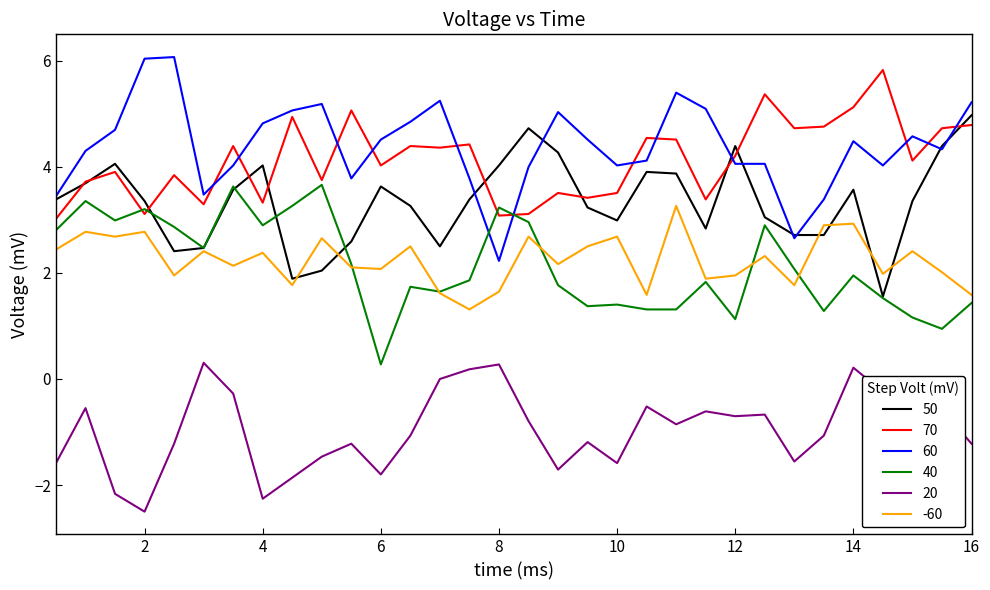

Which series has the widest spread of values?

60